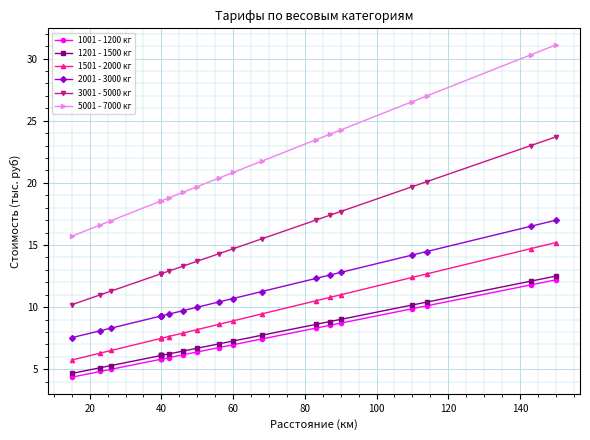

Reading right to left, transcribe all the data shown in this chart.

1001 - 1200 кг: 12.2	11.8	10.1	9.9	8.7	8.5	8.3	7.4	7.0	6.7	6.4	6.2	5.9	5.8	5.8	5.8	5.8	5.0	4.8	4.4
1201 - 1500 кг: 12.5	12.1	10.4	10.2	9.0	8.8	8.6	7.7	7.3	7.0	6.7	6.5	6.2	6.1	6.1	6.1	6.1	5.3	5.1	4.7
1501 - 2000 кг: 15.2	14.7	12.7	12.4	11.0	10.8	10.5	9.5	8.9	8.6	8.2	7.9	7.6	7.5	7.5	7.5	7.5	6.5	6.3	5.8
2001 - 3000 кг: 17.0	16.5	14.5	14.2	12.8	12.6	12.3	11.3	10.7	10.4	10.0	9.7	9.4	9.3	9.3	9.3	9.3	8.3	8.1	7.5
3001 - 5000 кг: 23.7	23.0	20.1	19.7	17.7	17.4	17.0	15.5	14.7	14.3	13.7	13.3	12.9	12.7	12.7	12.7	12.7	11.3	11.0	10.2
5001 - 7000 кг: 31.1	30.3	27.0	26.5	24.3	23.9	23.5	21.8	20.8	20.4	19.7	19.2	18.8	18.6	18.6	18.6	18.6	17.0	16.6	15.7